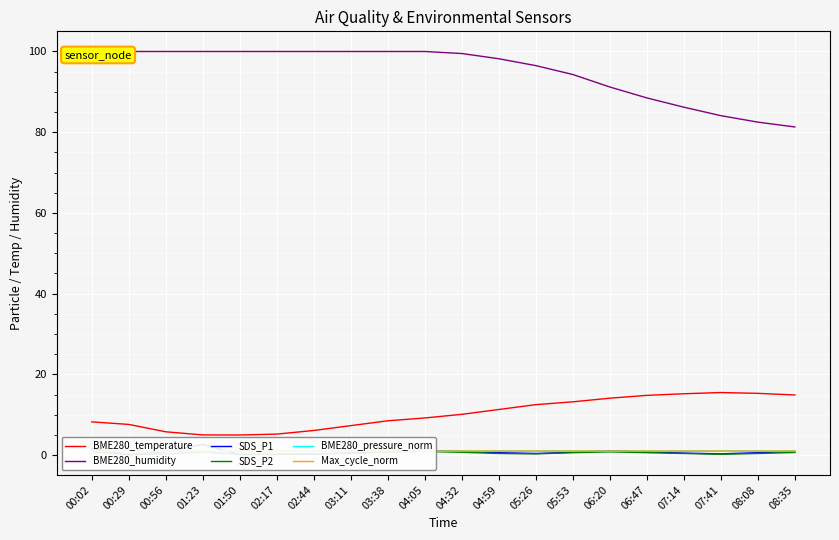

Rank the series by their maximum value, from highest to lowest.

BME280_humidity, BME280_temperature, SDS_P1, BME280_pressure_norm, Max_cycle_norm, SDS_P2